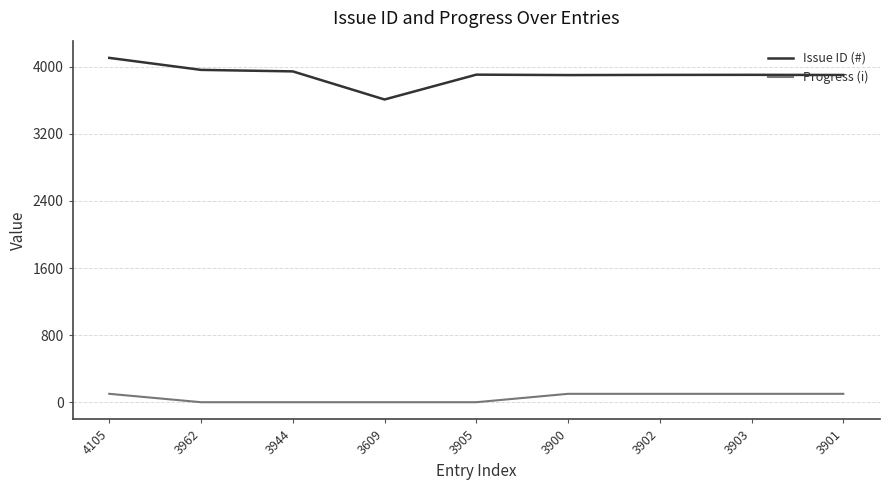

What are all the series names shown in the legend?

Issue ID (#), Progress (i)